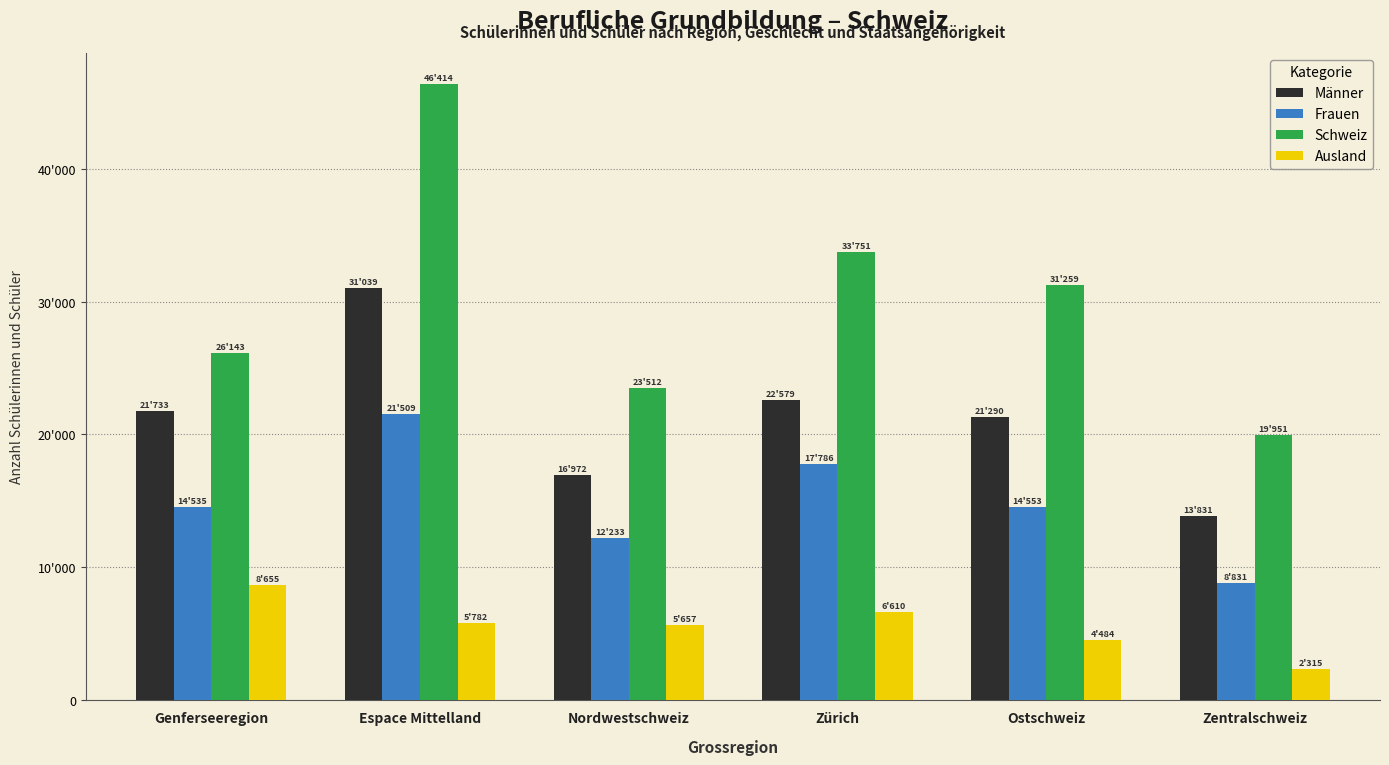

Between Zentralschweiz and Espace Mittelland, which is larger?

Espace Mittelland